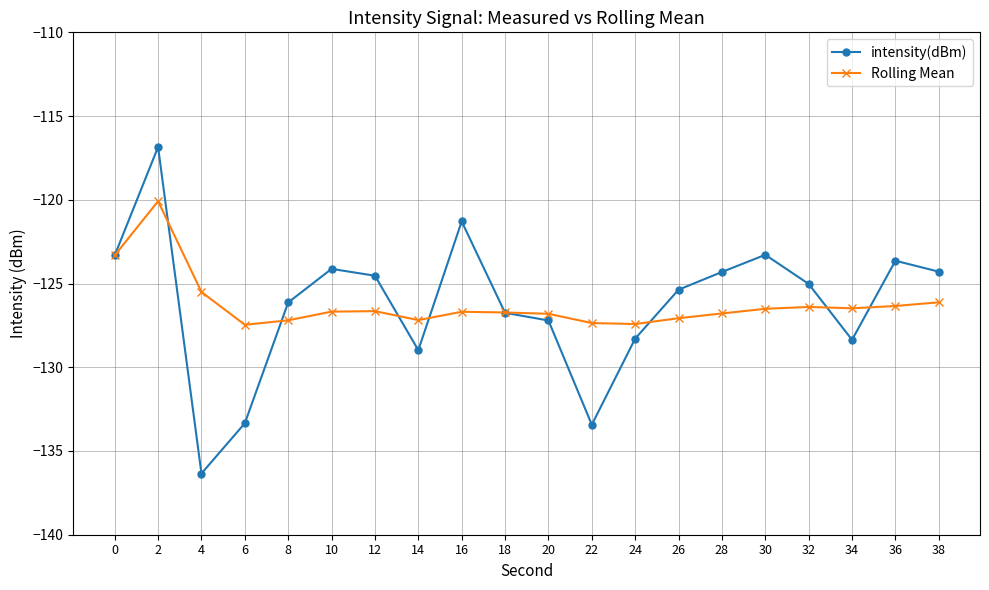

The value of Rolling Mean at 8 is -127.2. True or false?

True